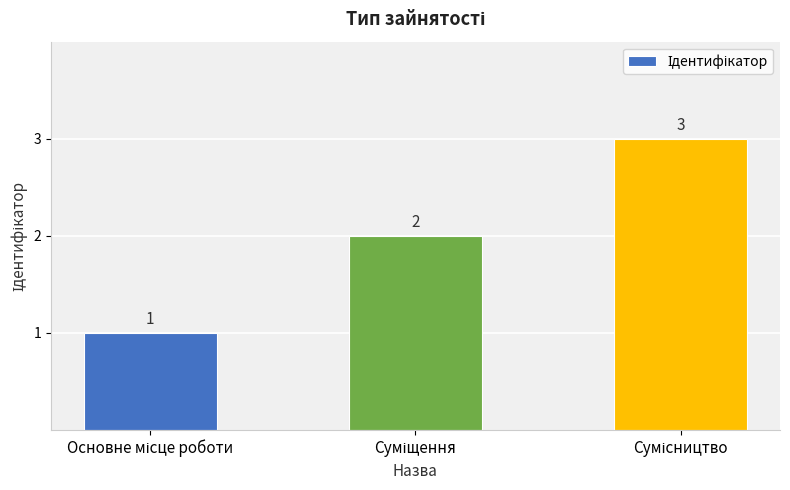

What is the value of the 3rd bar from the left?

3